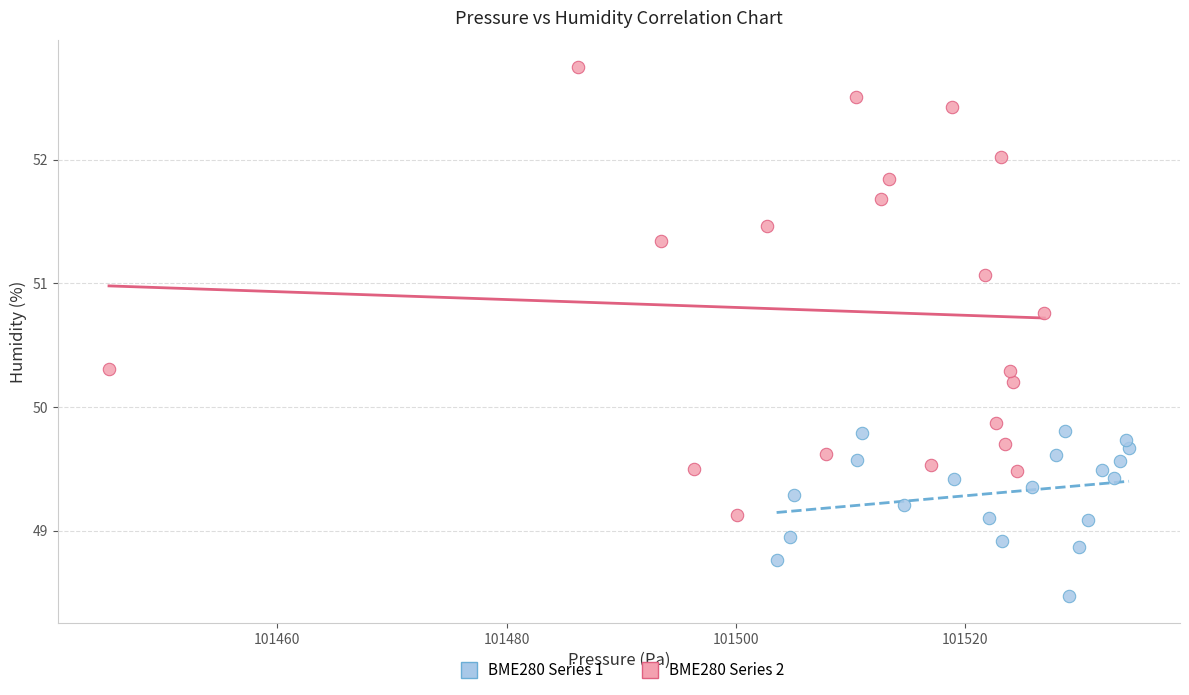

What are all the series names shown in the legend?

BME280 Series 1, BME280 Series 2